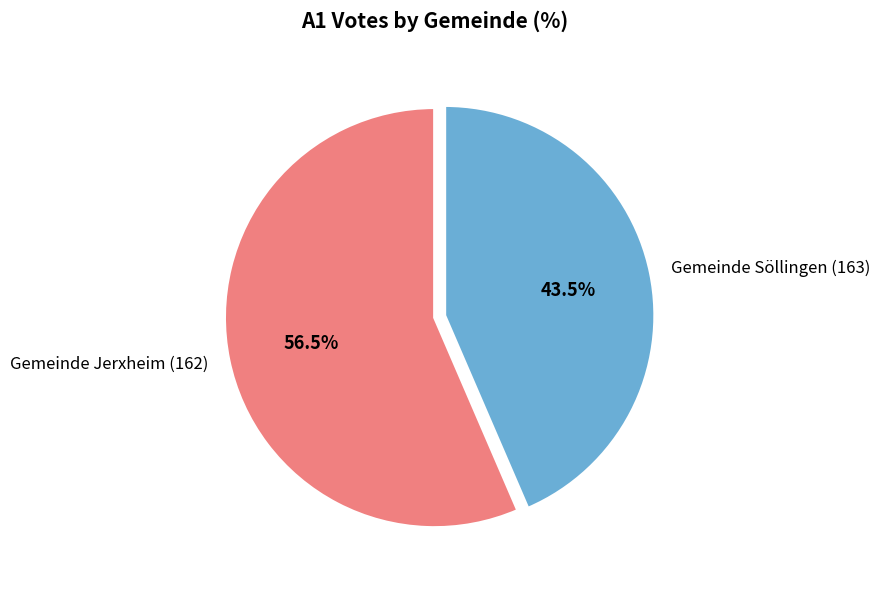

Rank the categories by value from highest to lowest.

Gemeinde Jerxheim (162), Gemeinde Söllingen (163)